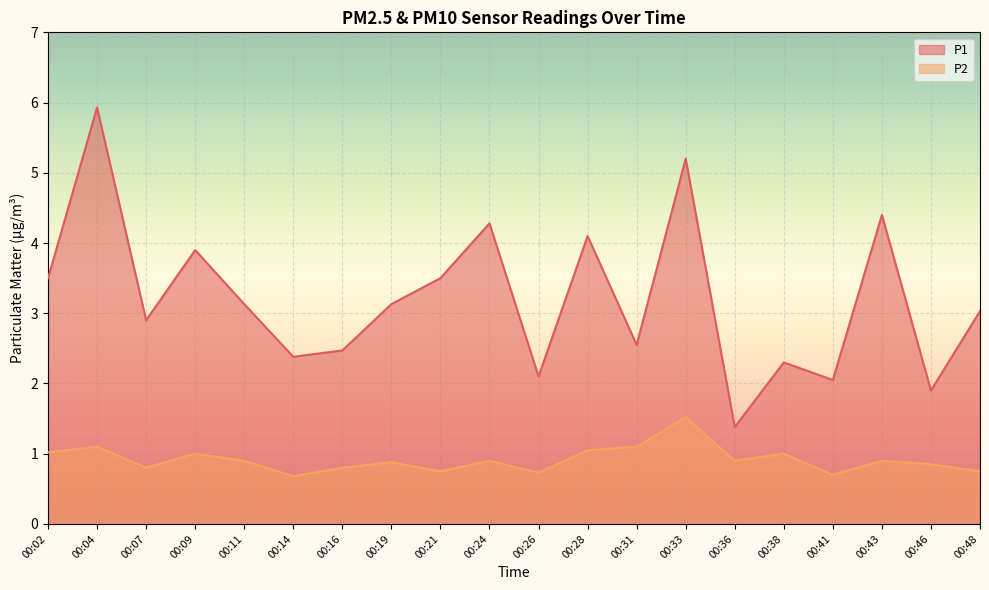

The P1 series shows 2.3 at 00:38. True or false?

True